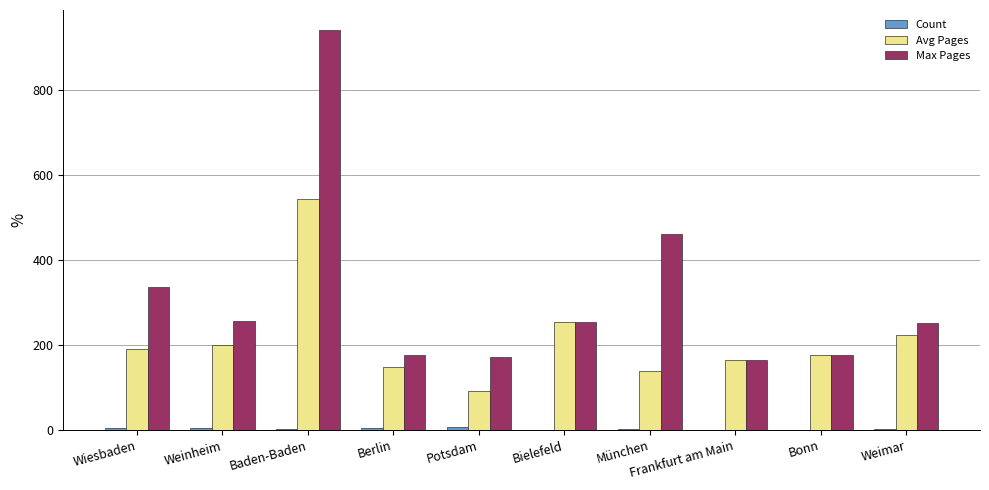

The value of Max Pages at Bielefeld is 254. True or false?

True